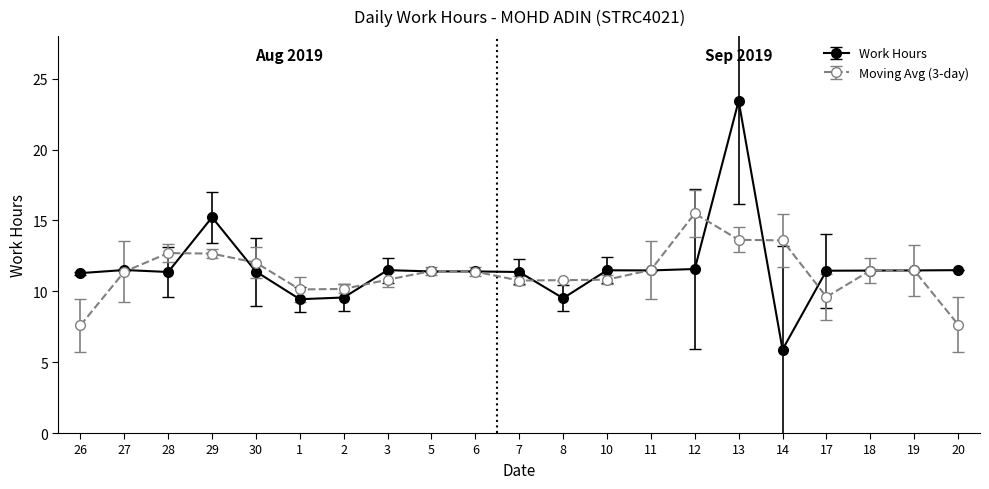

List the series in order of their peak value, lowest first.

Moving Avg (3-day), Work Hours